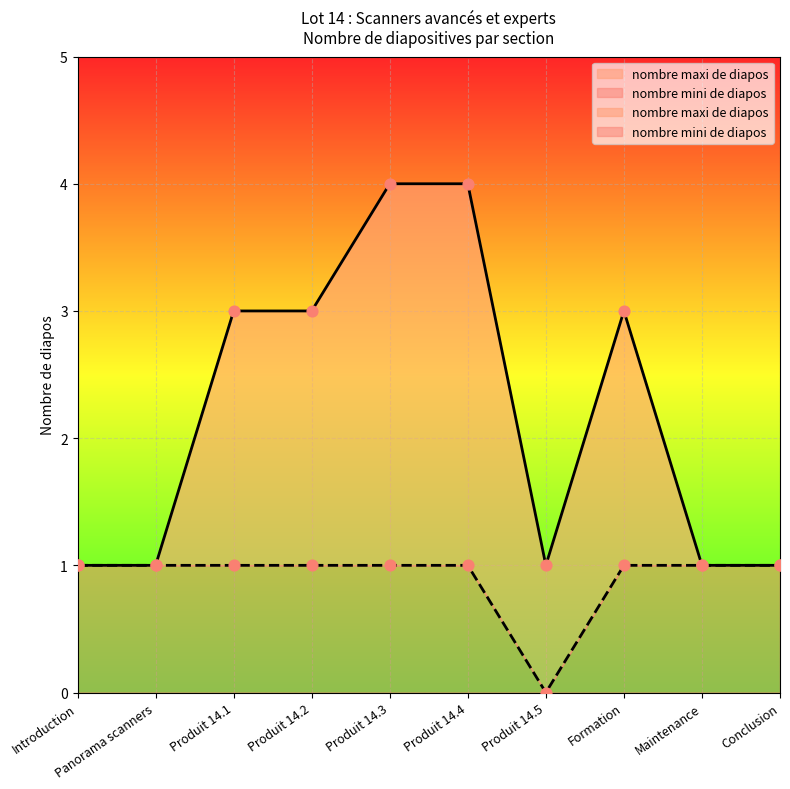

At how many categories does at least one series exceed 2?

5